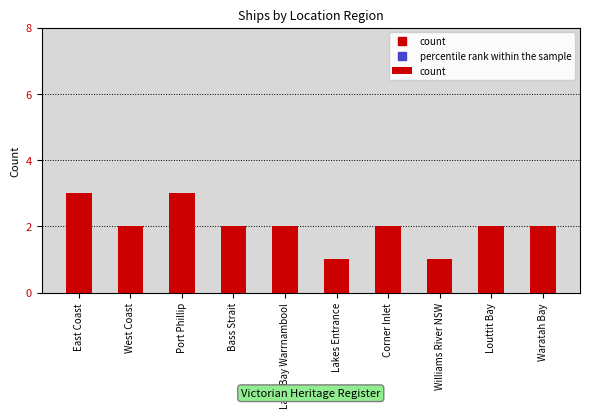

Is it true that the value at Louttit Bay is 2?

True